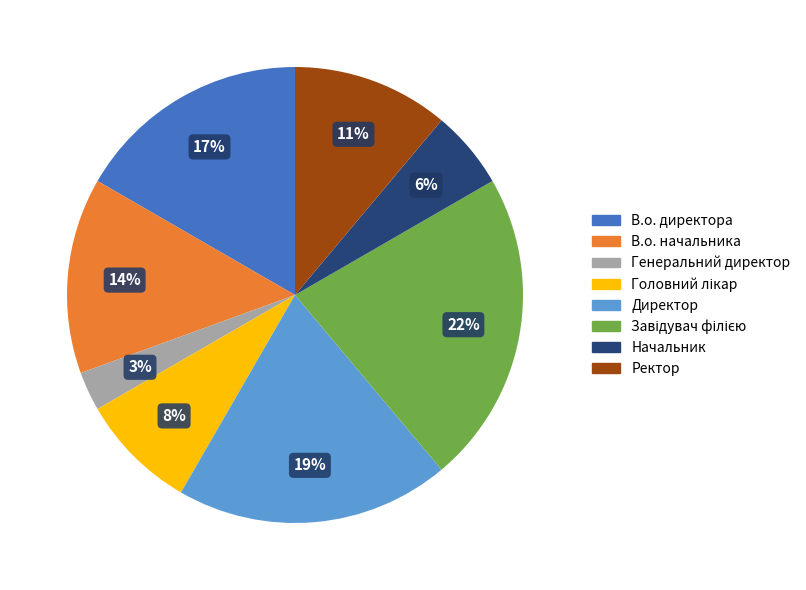

Is Ректор the majority of the pie?

No